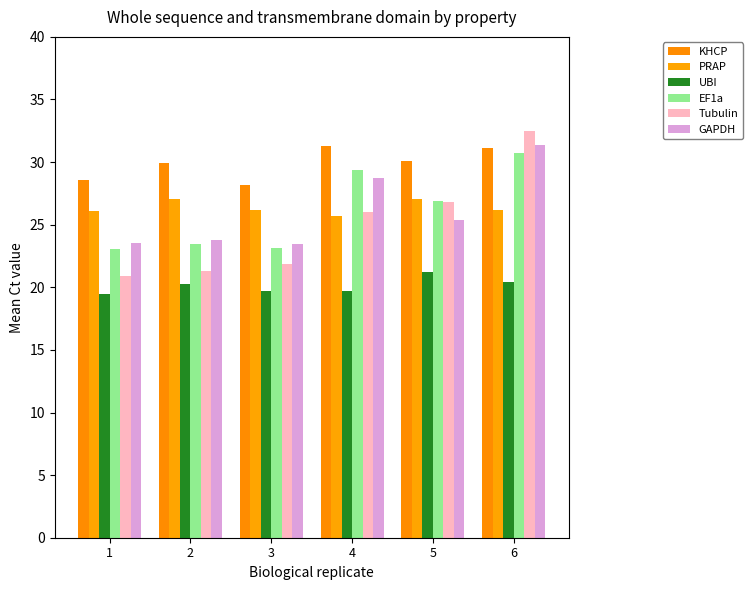

At which label does PRAP first exceed 26?

1